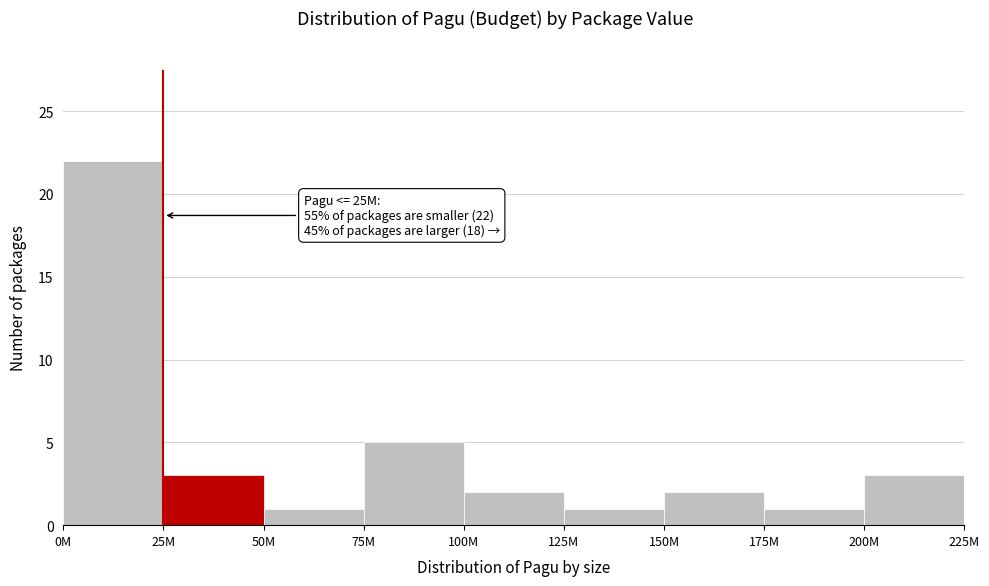

Reading left to right, list all the values displayed in this chart.

0M=22	25M=3	50M=1	75M=5	100M=2	125M=1	150M=2	175M=1	200M=3